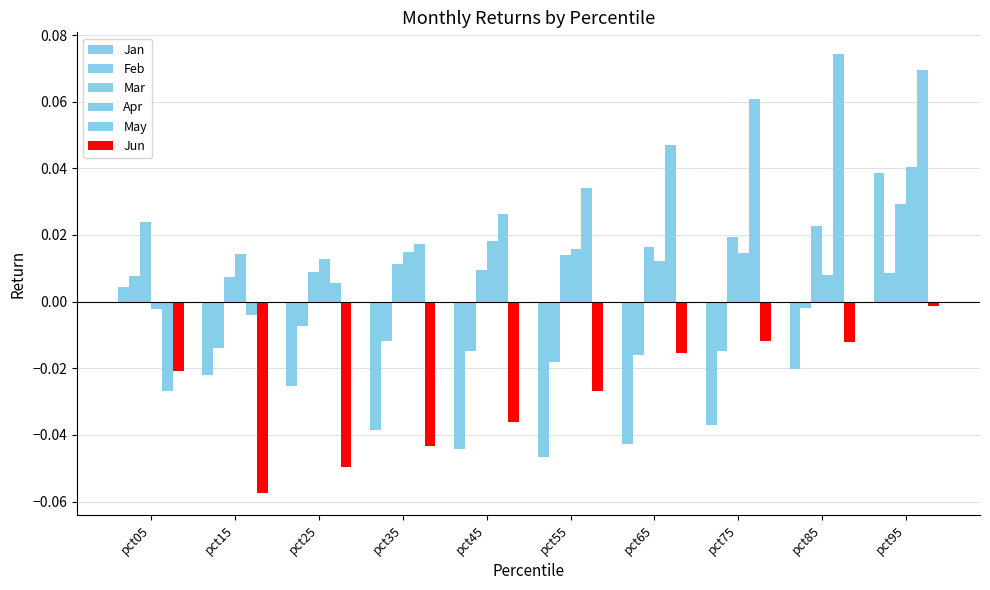

At how many categories does at least one series exceed 0?

10